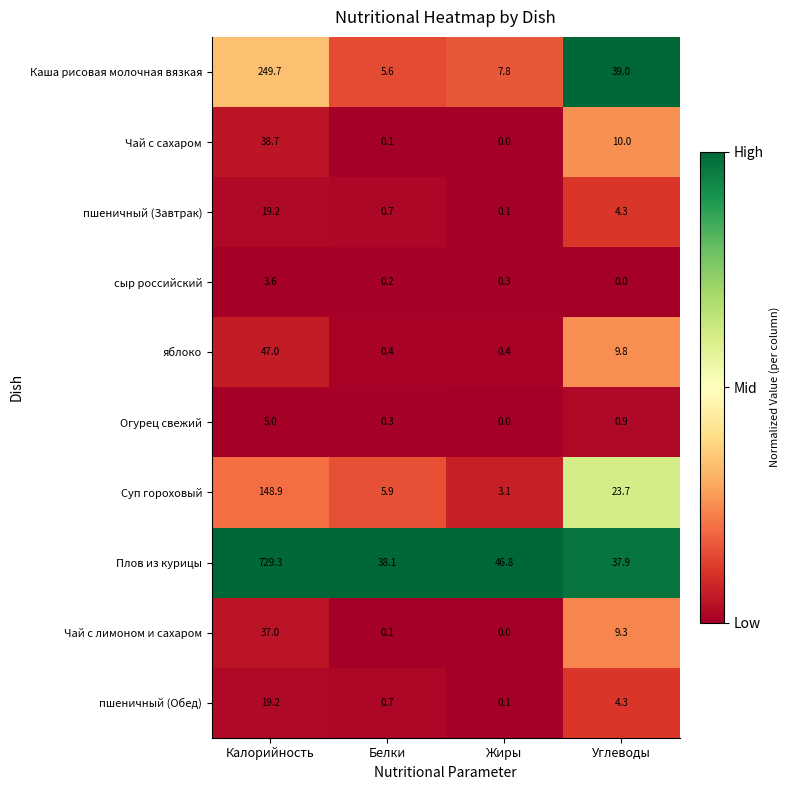

What is the difference between the second highest and second lowest values in the Суп гороховый series?

17.8